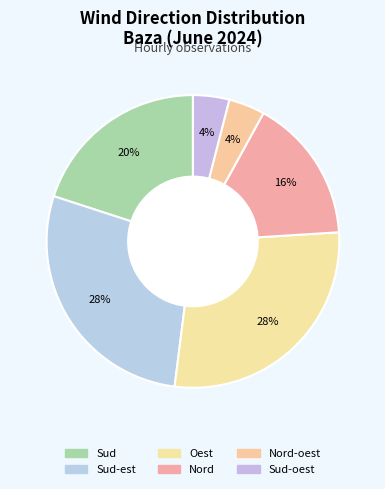

Count the number of slices in the pie.

6